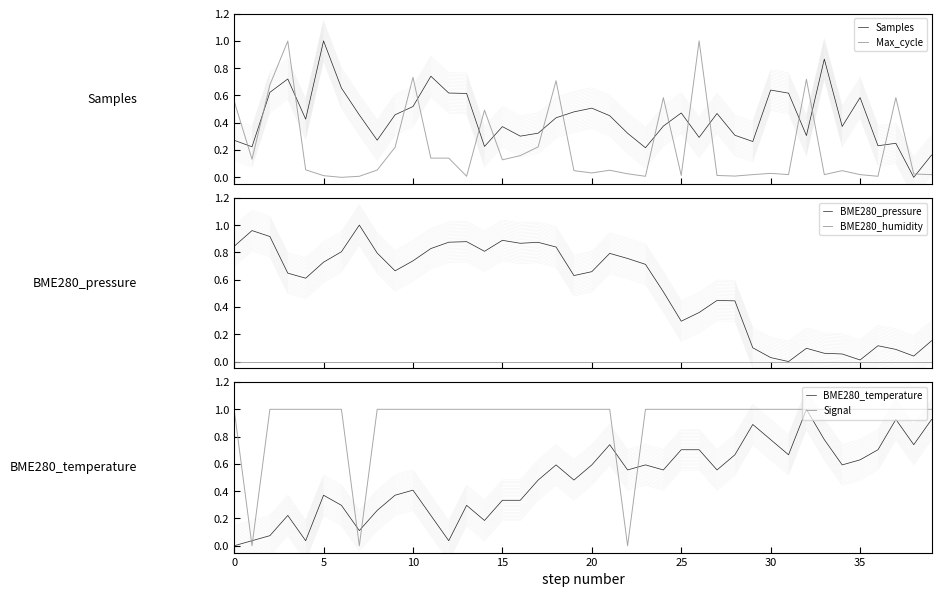

In Signal, how many points are lower than both neighbors (excluding endpoints)?

3